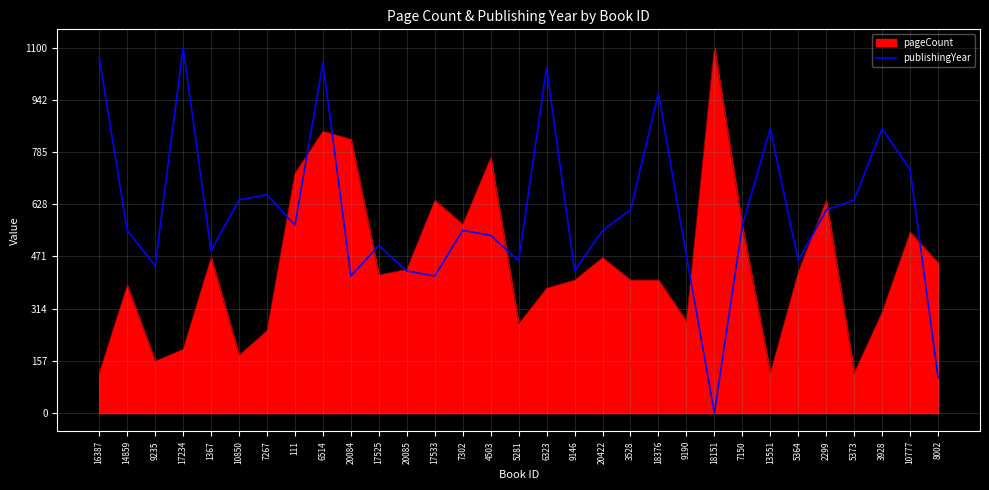

Does the chart have visible grid lines?

Yes